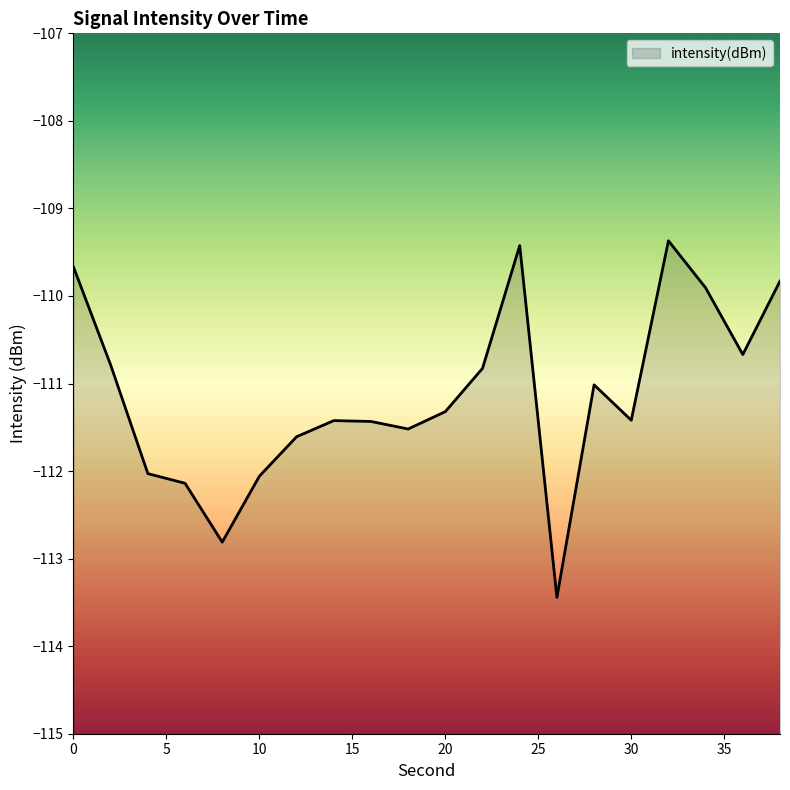

What is the change in value from 18 to 26?

-1.9